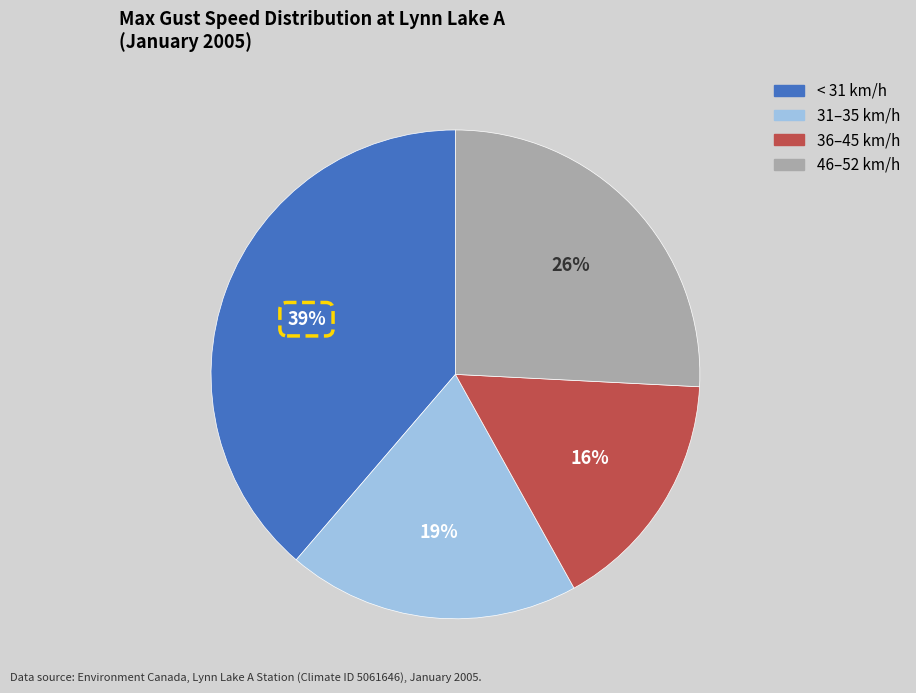

Count the number of slices in the pie.

4